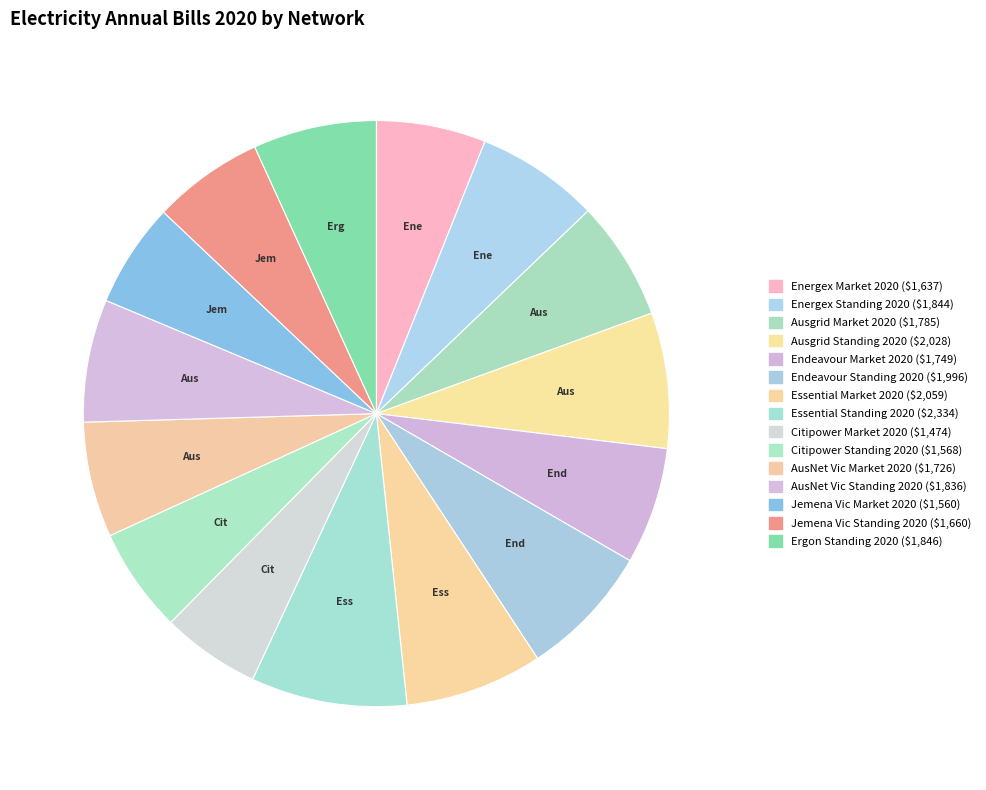

How many segments does this pie chart have?

15